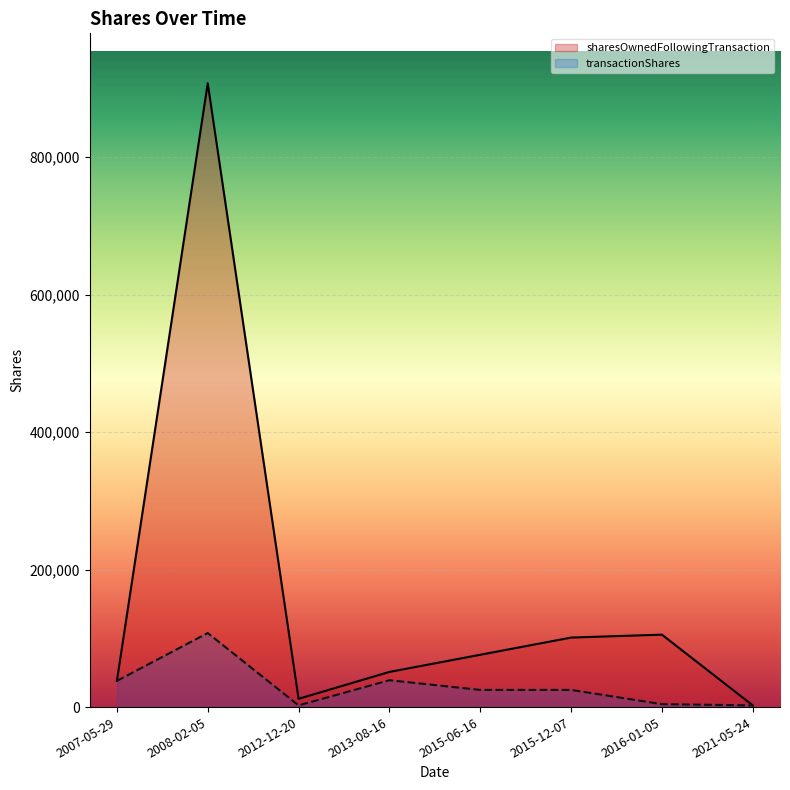

At which category is the sum across all series the highest?

2008-02-05